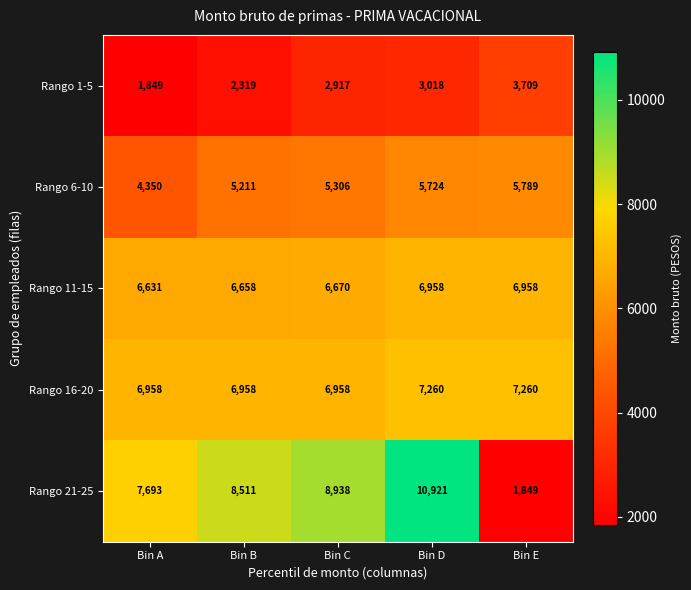

What is the difference between the second highest and second lowest values in the Rango 11-15 series?

300